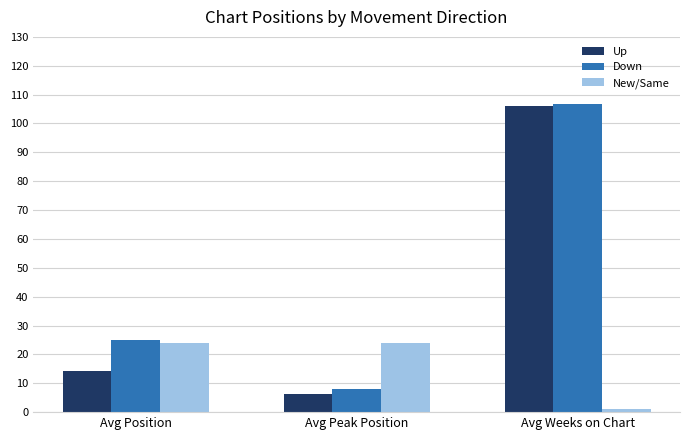

Does the chart contain any negative values?

No